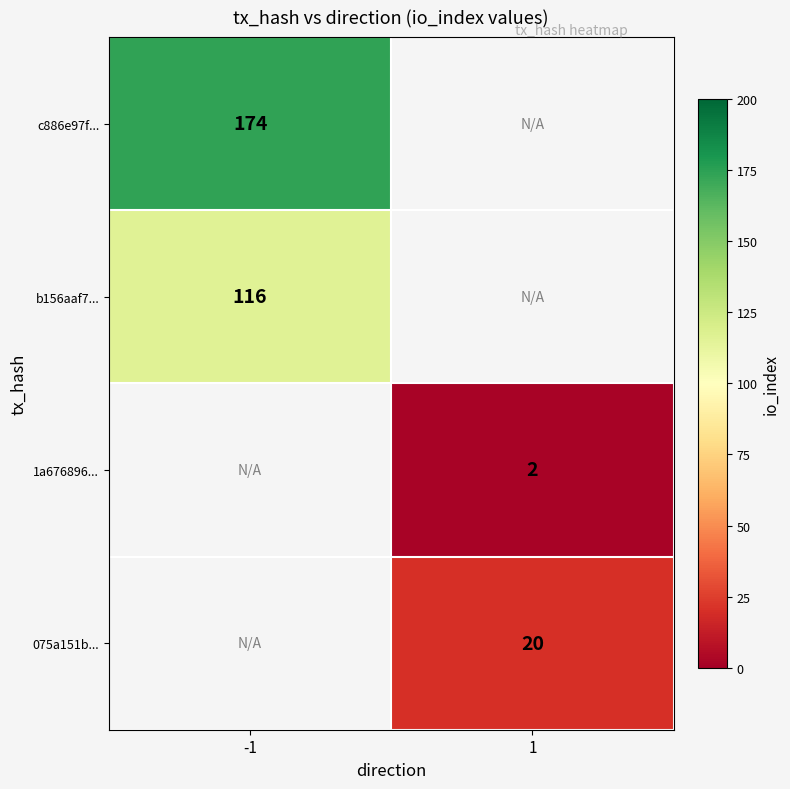

Is it true that b156aaf7... equals 116 at -1?

True